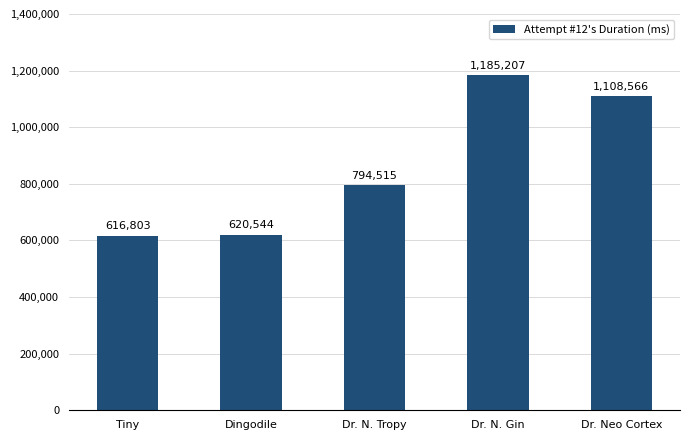

What position from the left is Dr. N. Tropy?

3